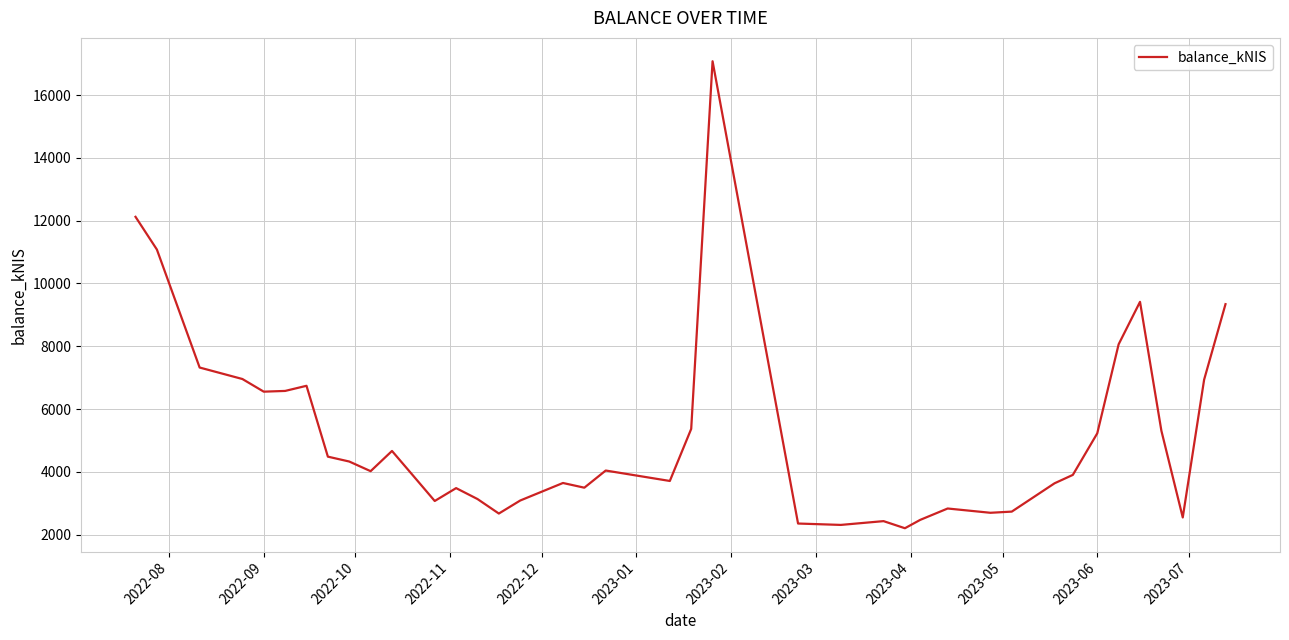

What is the greatest value displayed?

17077.2